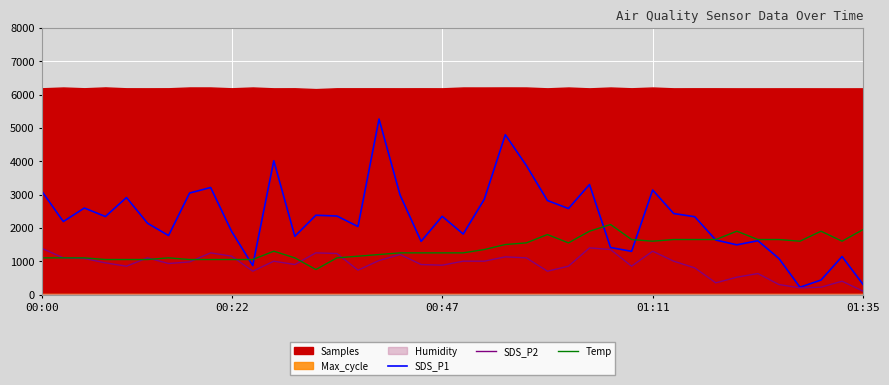

Where is the first local maximum for SDS_P2?

5